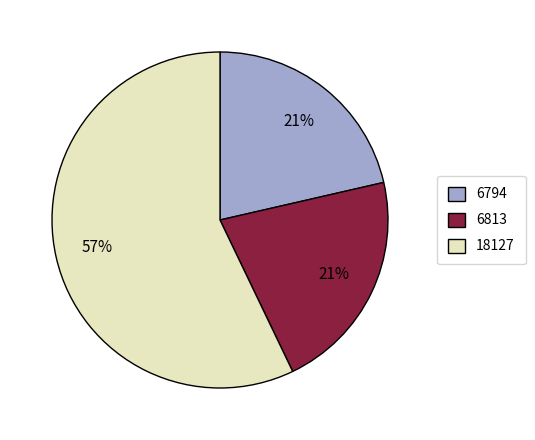

Does 18127 represent more than half of the total?

Yes